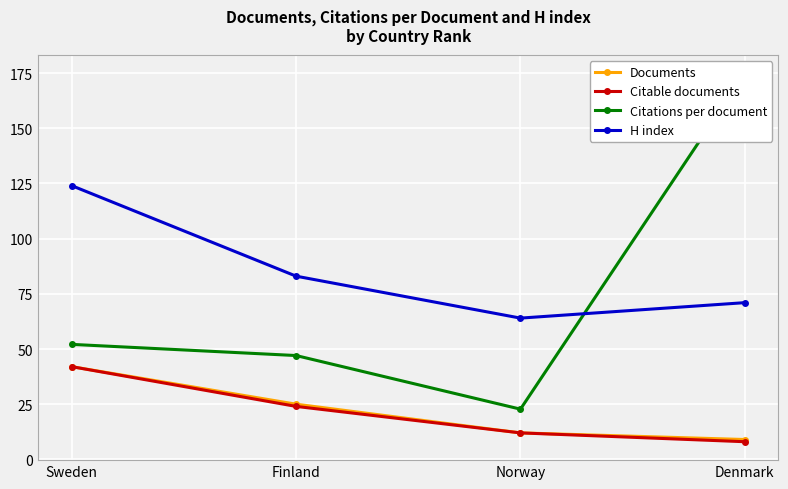

At which label does Citable documents reach its minimum?

Denmark